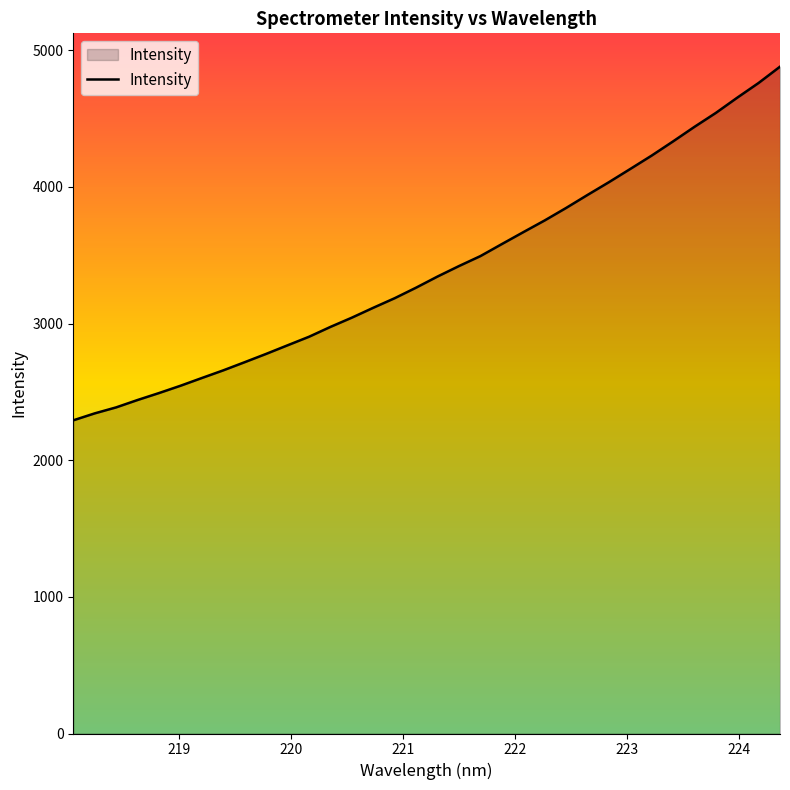

Does the chart have visible grid lines?

No